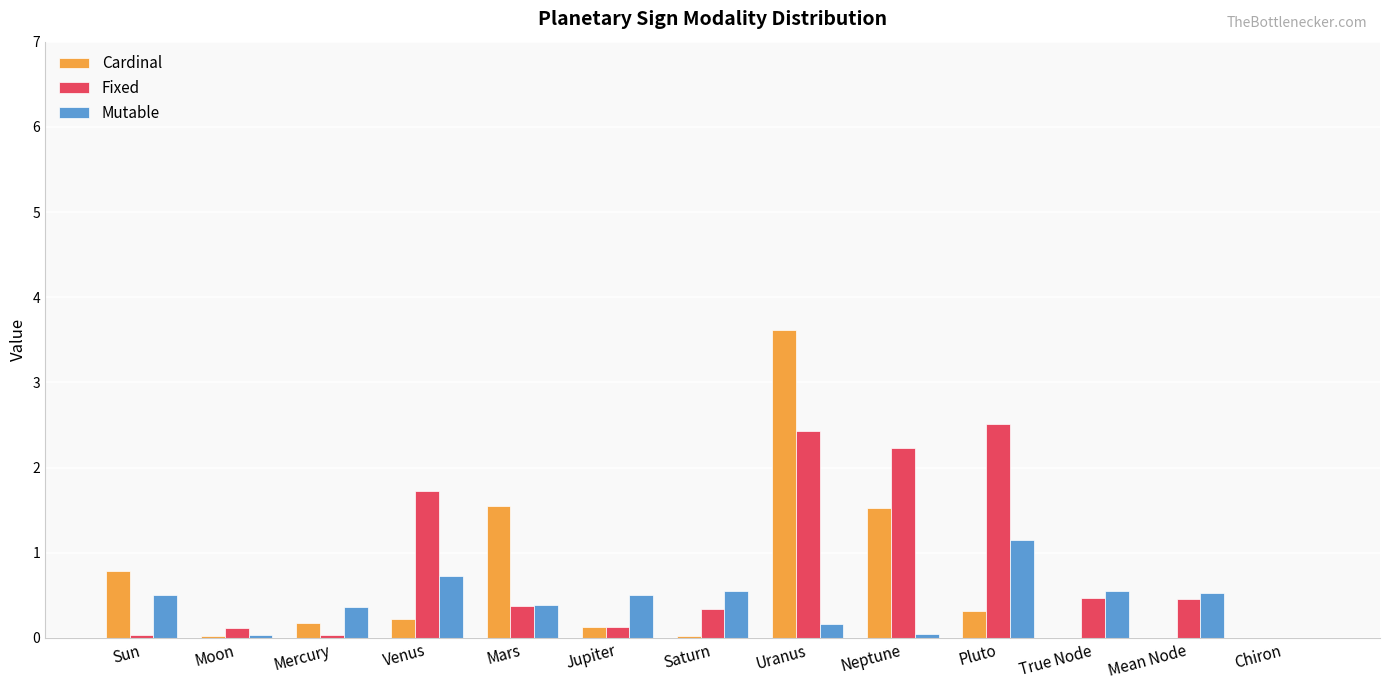

The value of Cardinal at Mars is 2.4. True or false?

False